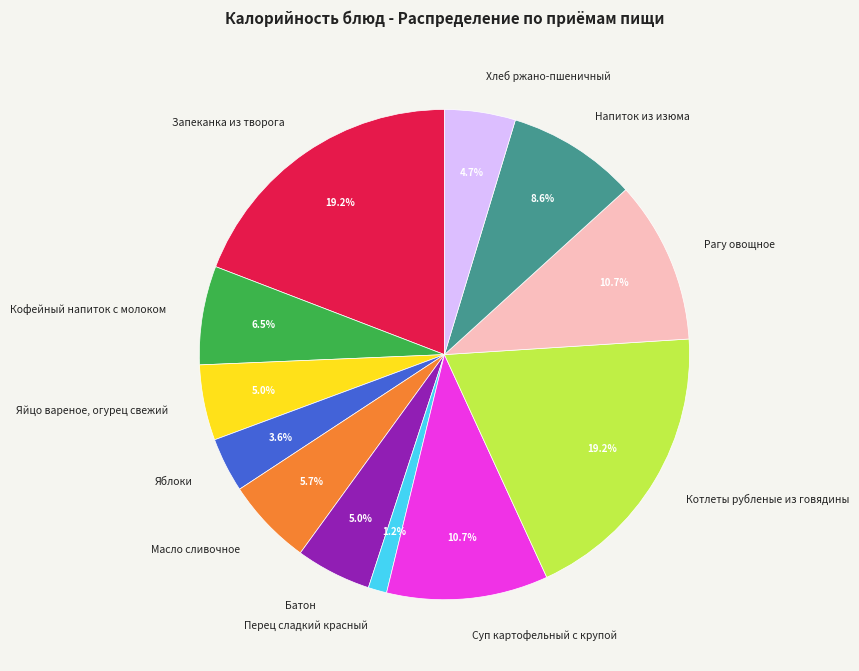

What is the smallest slice in the pie chart?

Перец сладкий красный